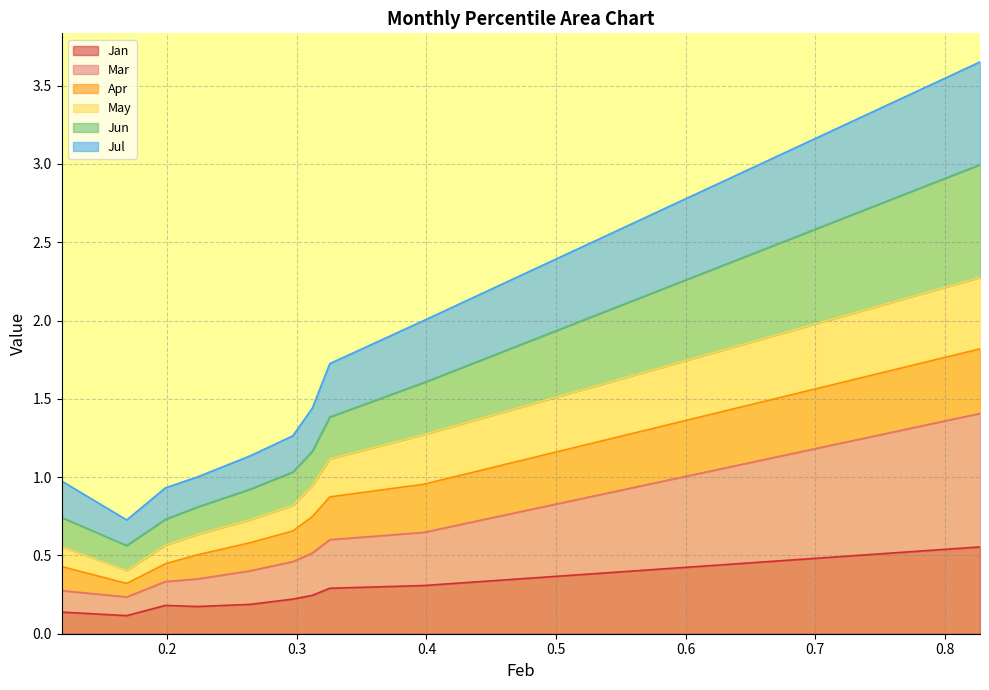

True or false: May and Jun cross at least once.

False